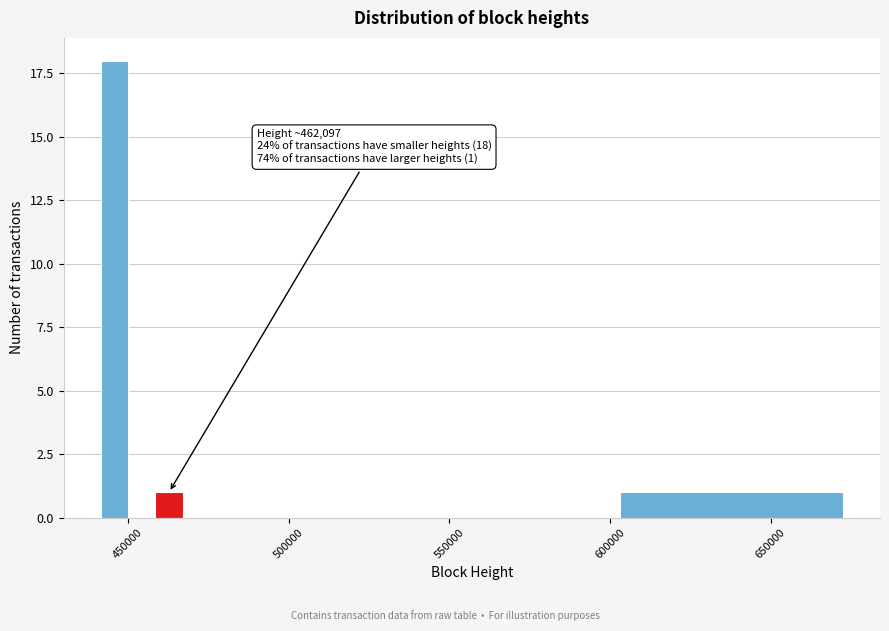

Read against the x-axis, roughly where is the centre of the tallest bar?

445000